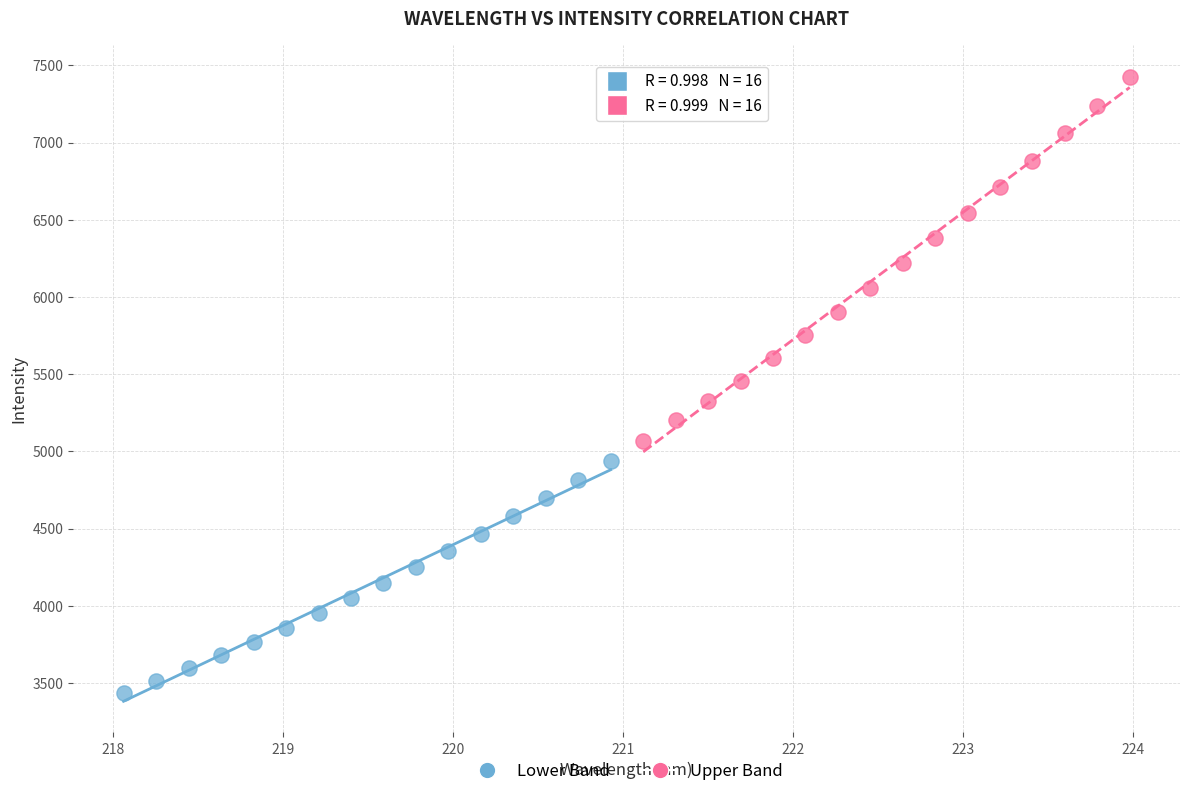

Which series has the widest spread of Y values?

Upper Band